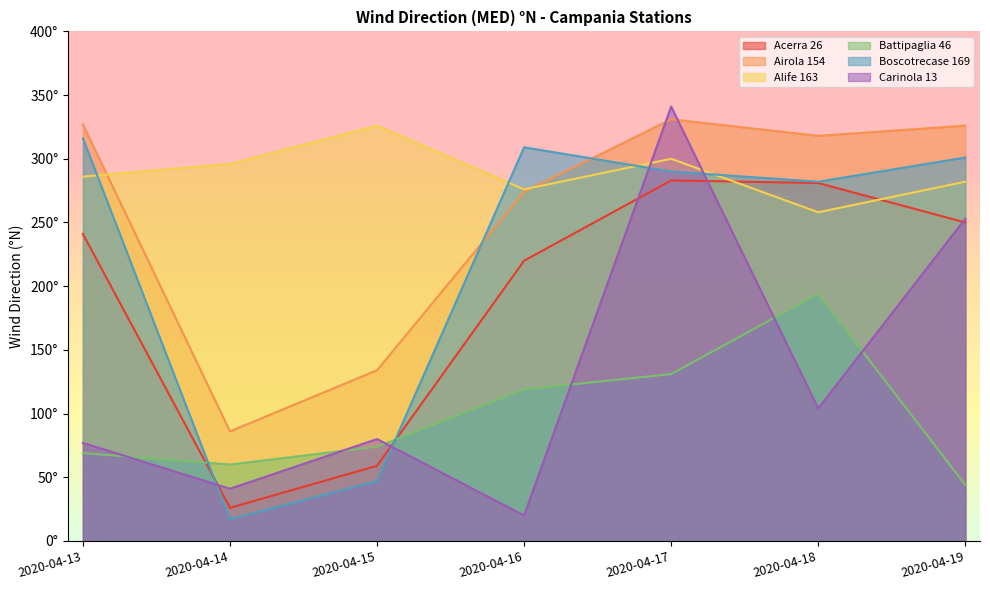

In Airola 154, how many points are lower than both neighbors (excluding endpoints)?

2